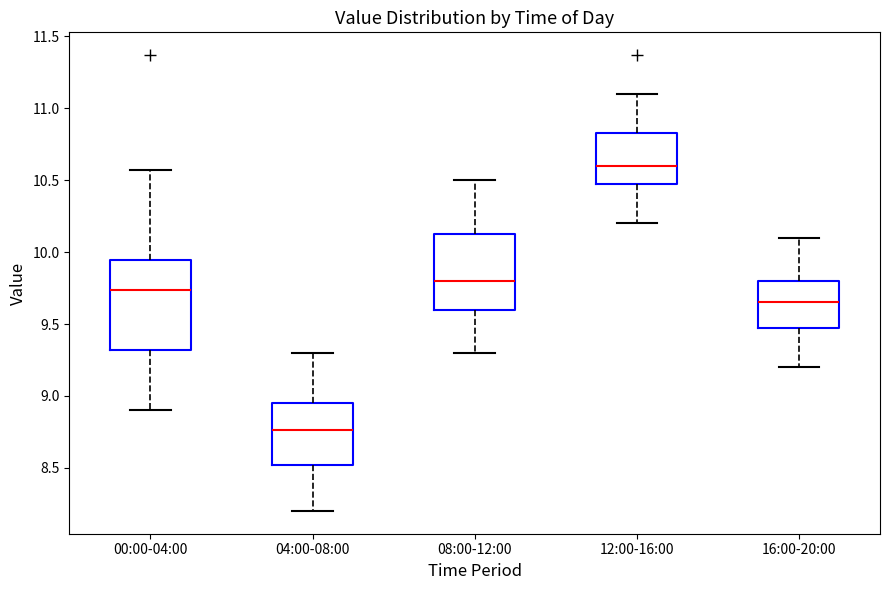

Where is the upper edge of the box for 12:00-16:00 on the y-axis? The values are not printed on the chart, so give them approximately, as read against the axis.

10.85